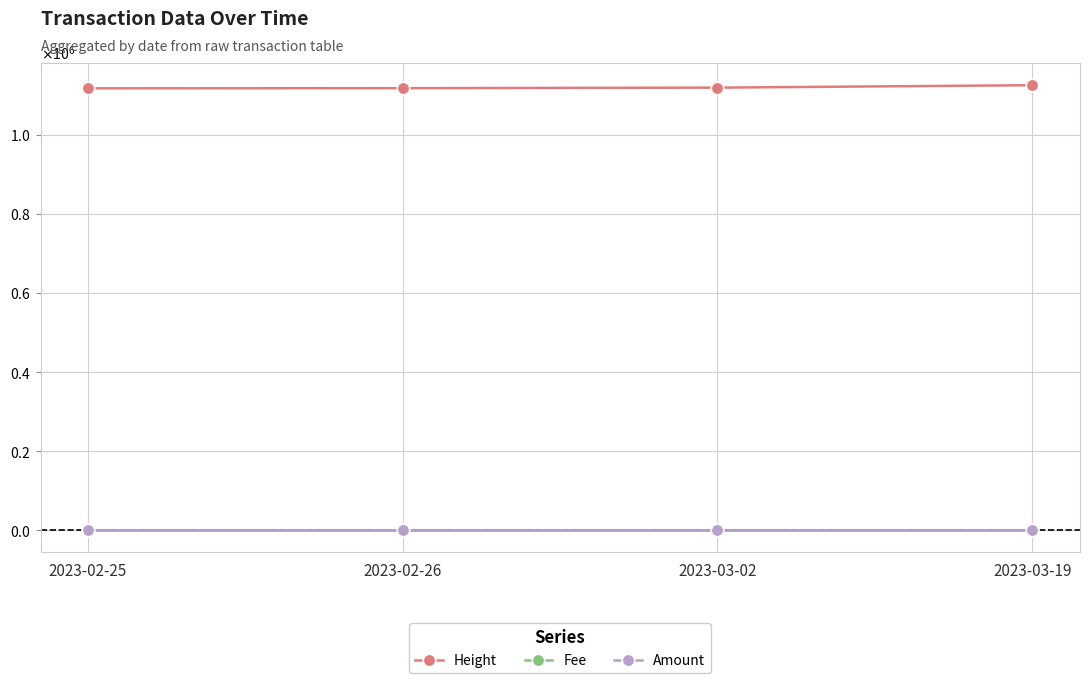

Is it true that Height equals 495606.7 at 2023-03-02?

False